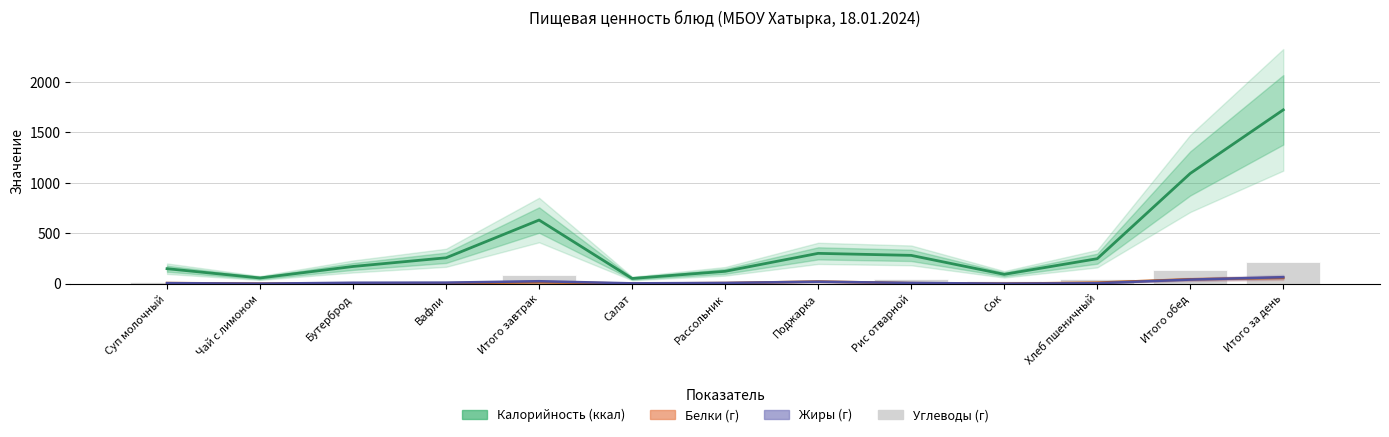

What is the difference between the Белки (г) values at Суп молочный and Итого обед?

37